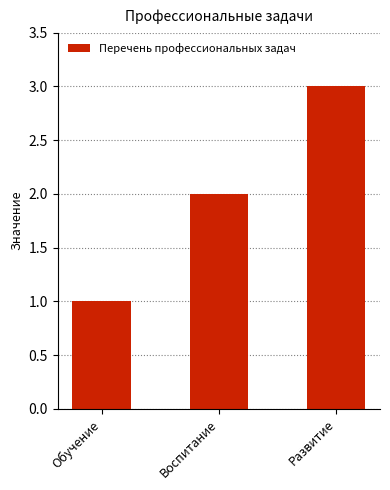

Count the number of categories in the chart.

3